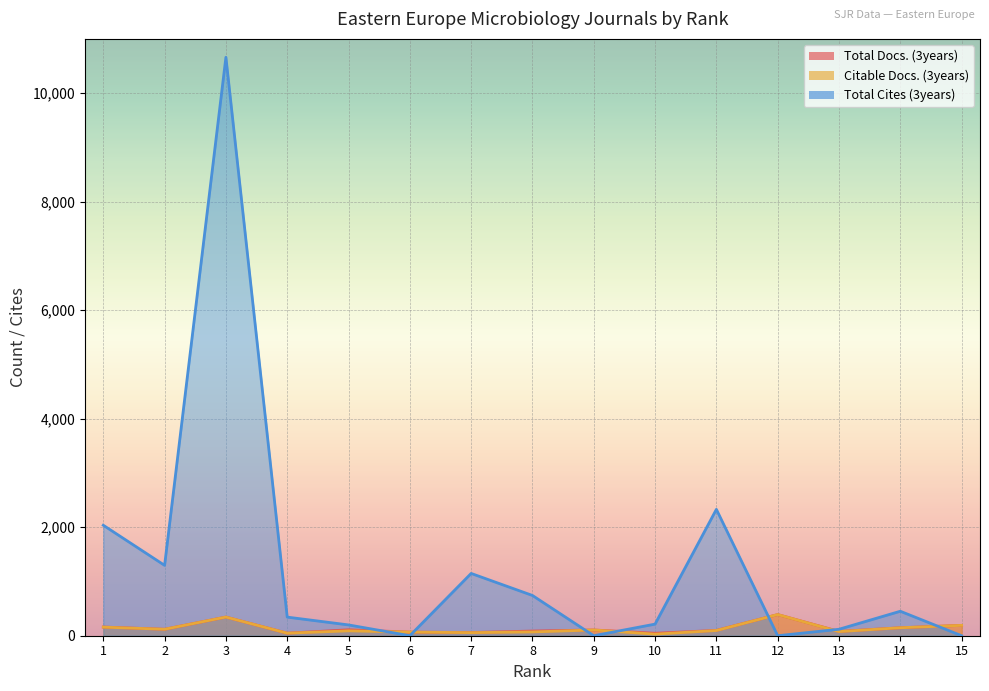

Is it true that Total Cites (3years) equals 487 at 4?

False